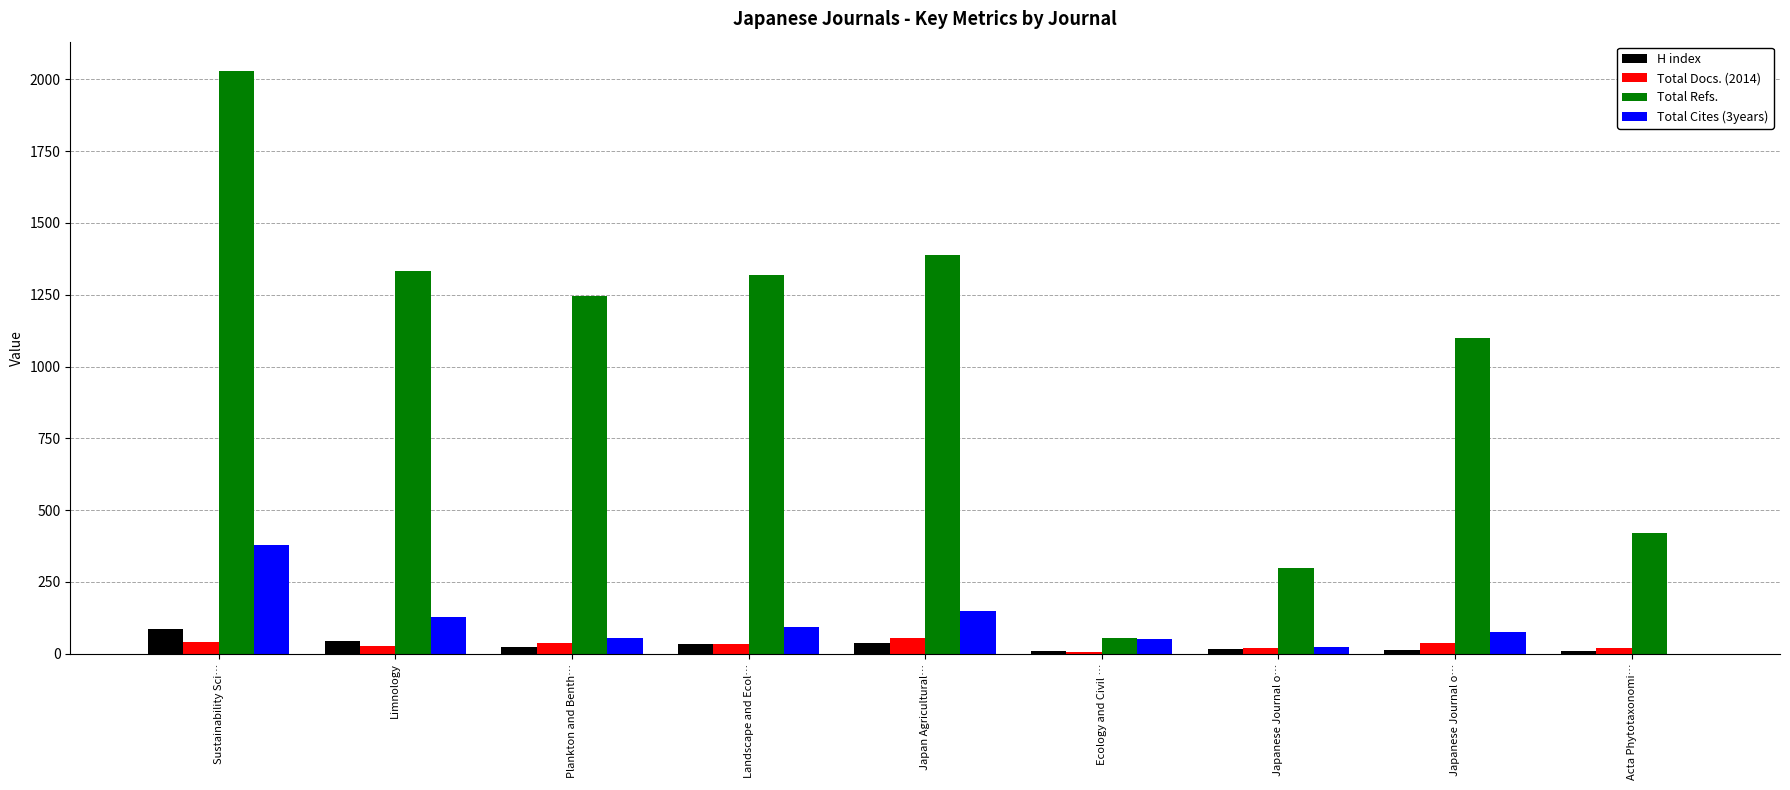

What are all the series names shown in the legend?

H index, Total Docs. (2014), Total Refs., Total Cites (3years)